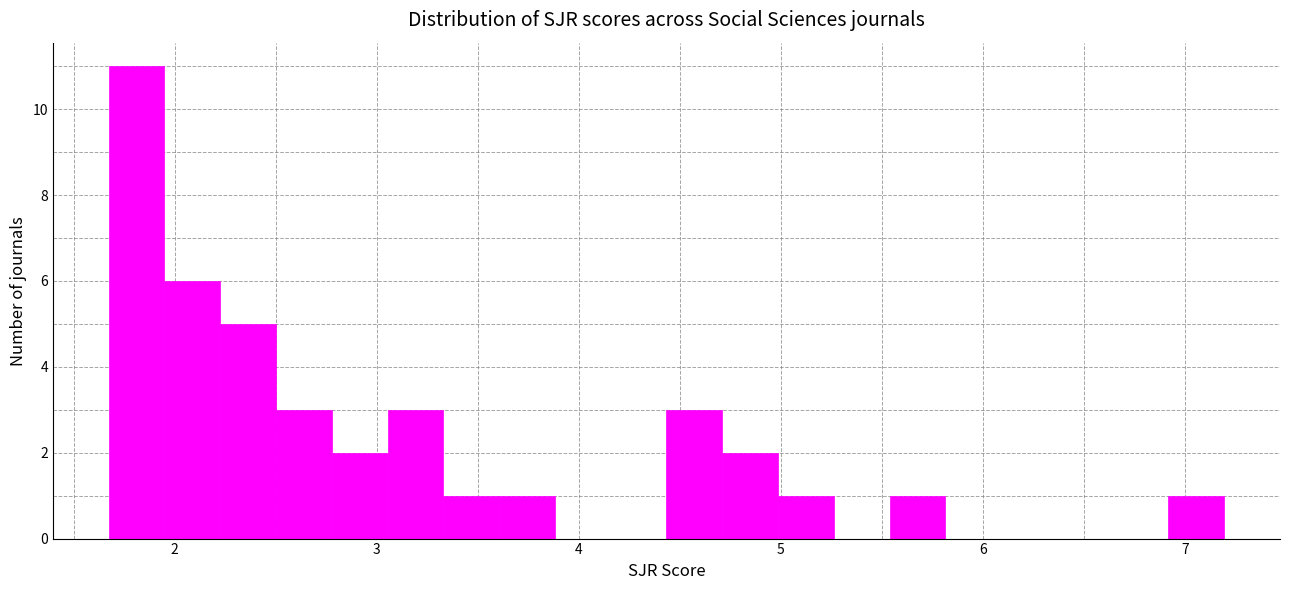

Read against the x-axis, roughly where is the centre of the tallest bar?

1.8